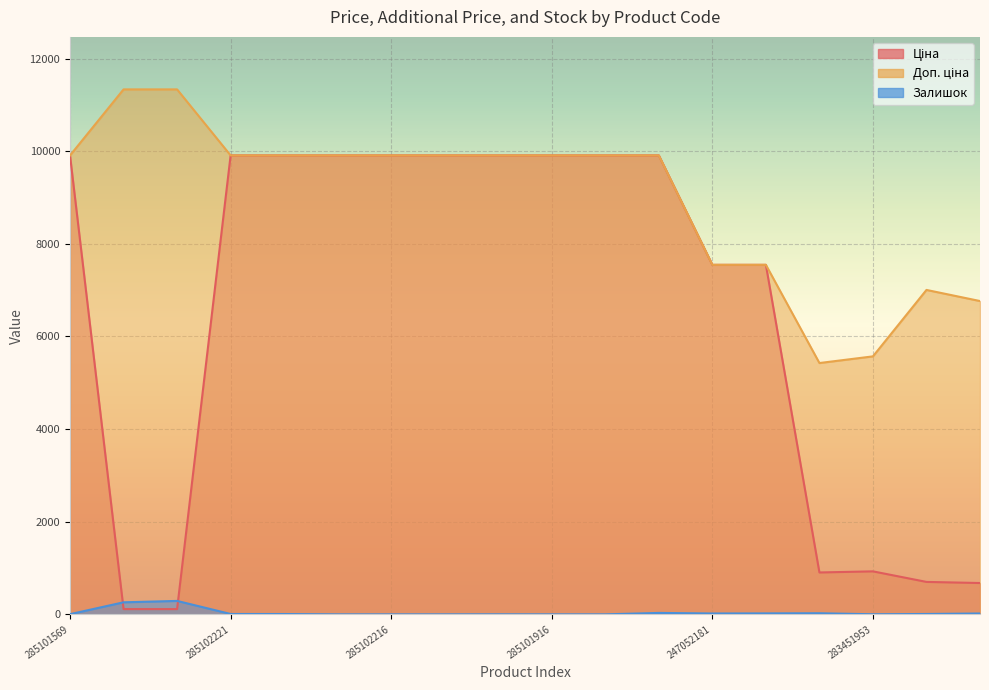

What is the difference between the highest and lowest values at 283391953?

6996.3